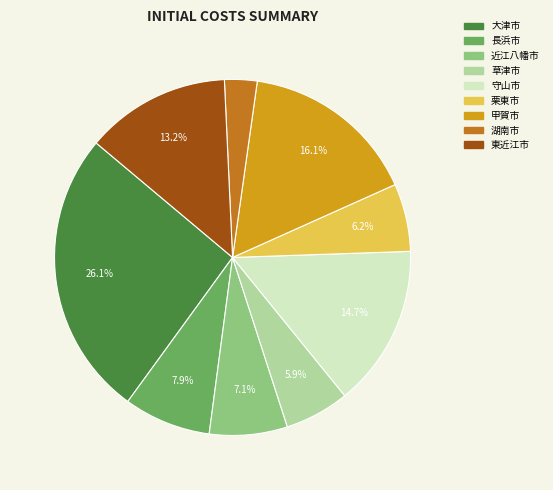

Does 湖南市 account for over 50% of the chart?

No